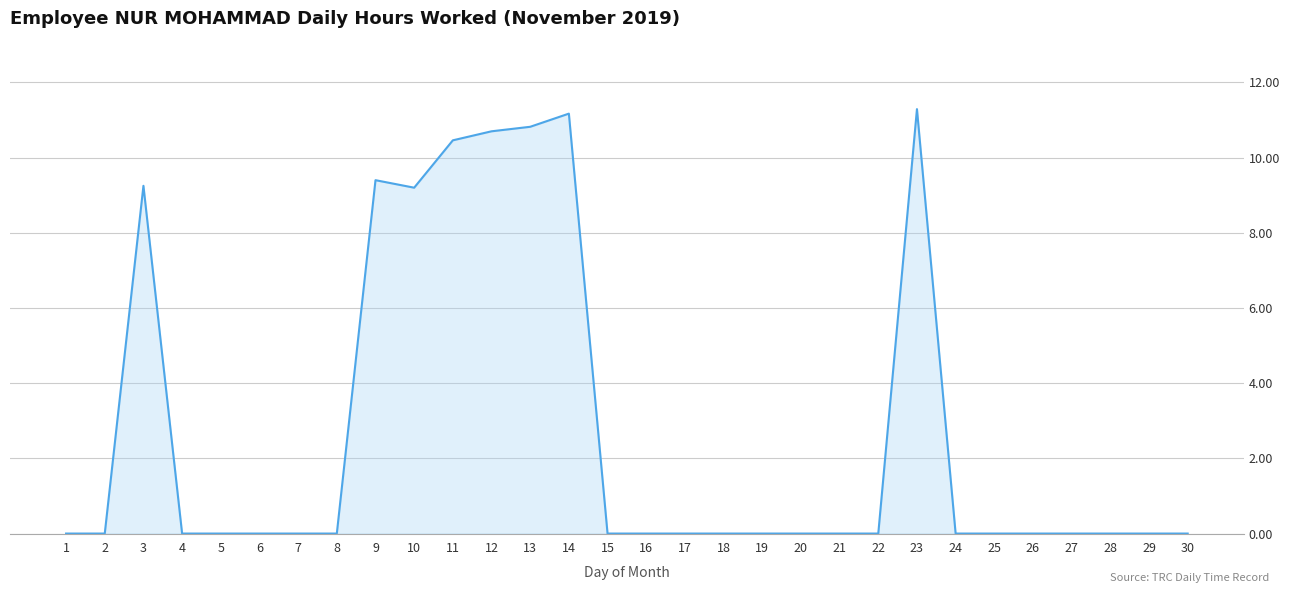

Approximately how many times larger is the value at 12 compared to 23?

0.9